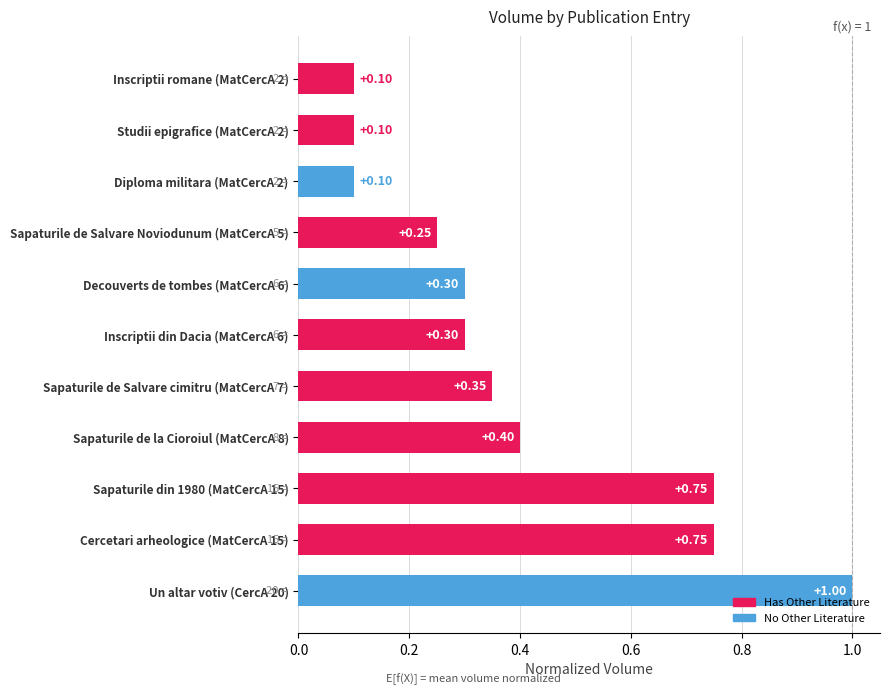

What is the change in value from Un altar votiv (CercA 20) to Decouverts de tombes (MatCercA 6)?

-0.7